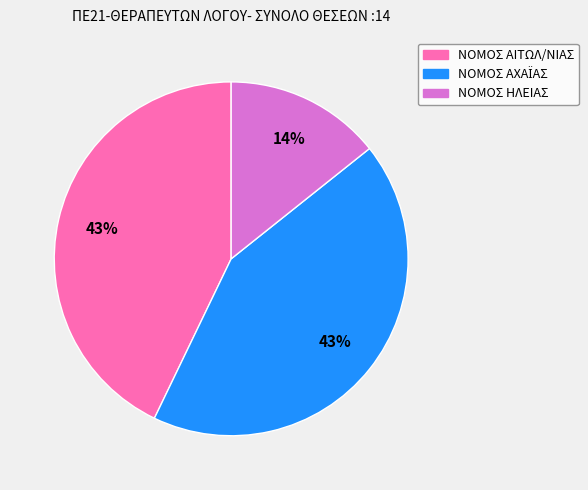

To the nearest percent, what is the difference between the largest and smallest slice percentages?

29%